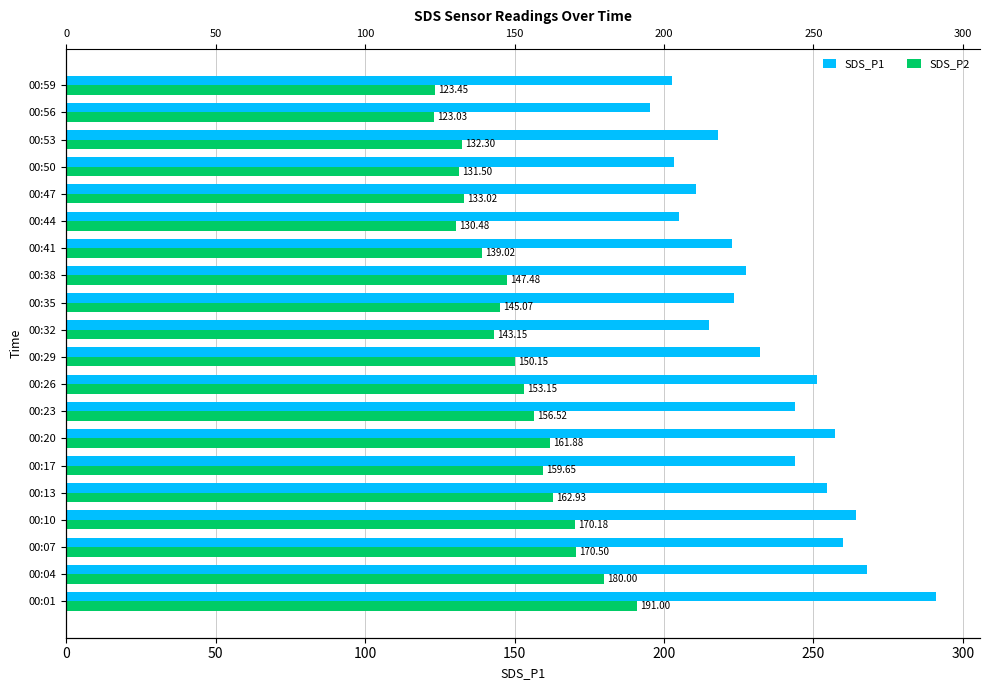

How many categories are shown in the chart?

20